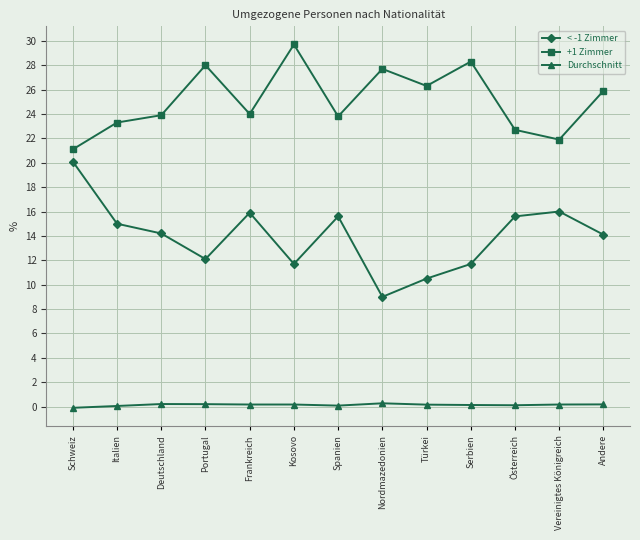

What is the label of the 12th point from the left?

Vereinigtes Königreich